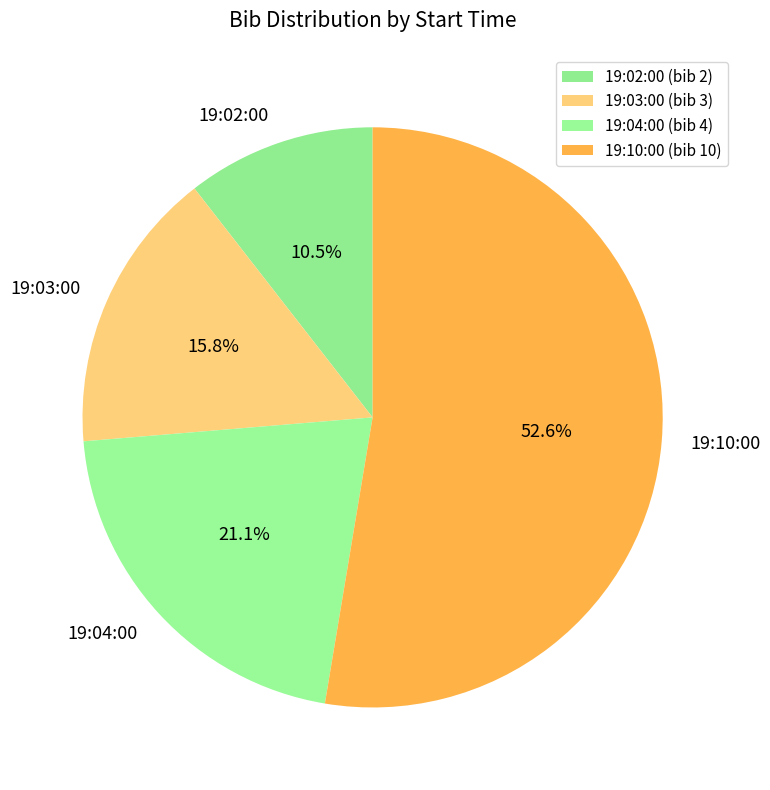

To the nearest percent, what percentage of the pie is 19:03:00?

16%